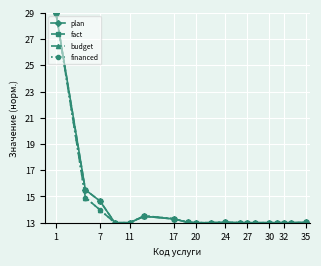

What is the minimum value shown in the chart?

13.0